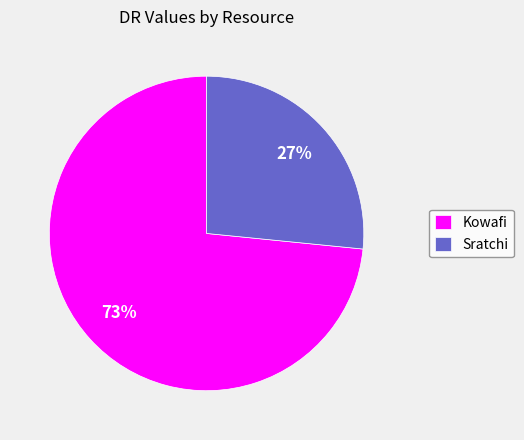

Between Sratchi and Kowafi, which is larger?

Kowafi